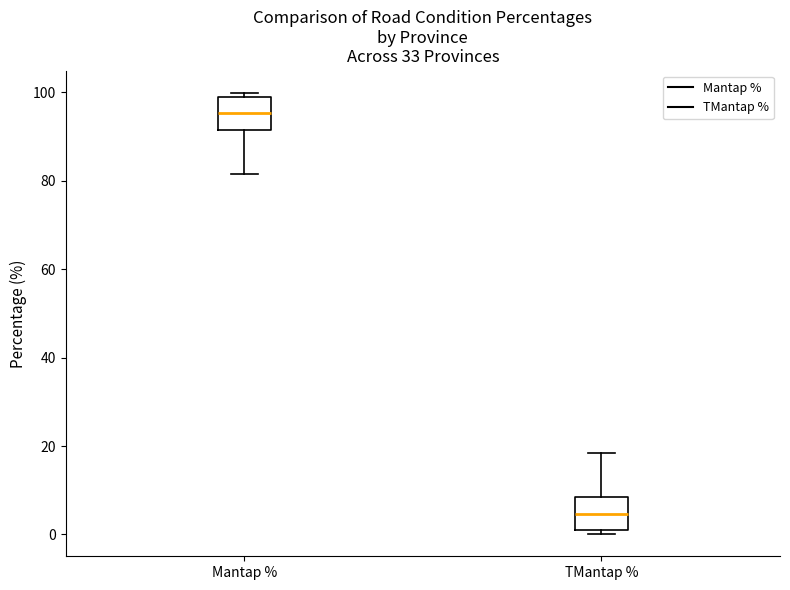

Where is the upper edge of the box for TMantap % on the y-axis? The values are not printed on the chart, so give them approximately, as read against the axis.

8